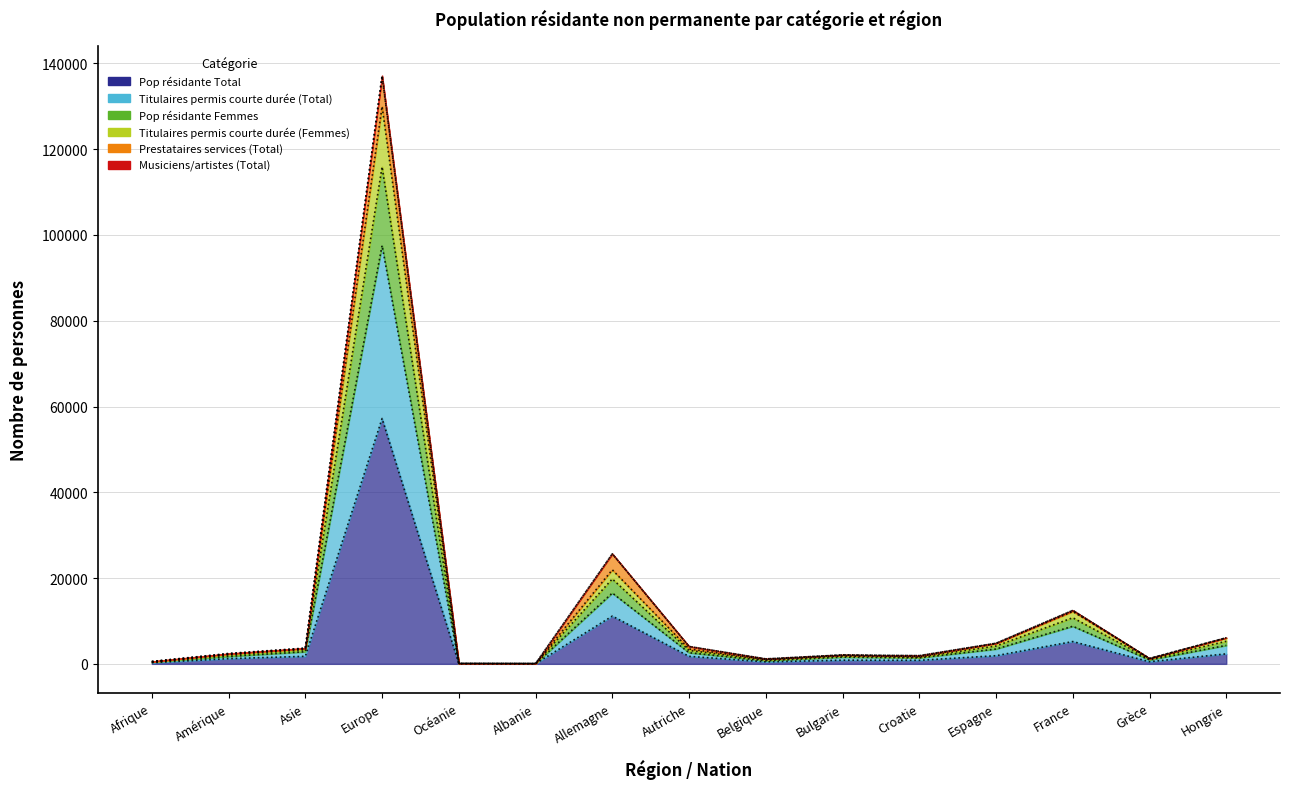

Which has a higher value, Belgique or Europe?

Europe